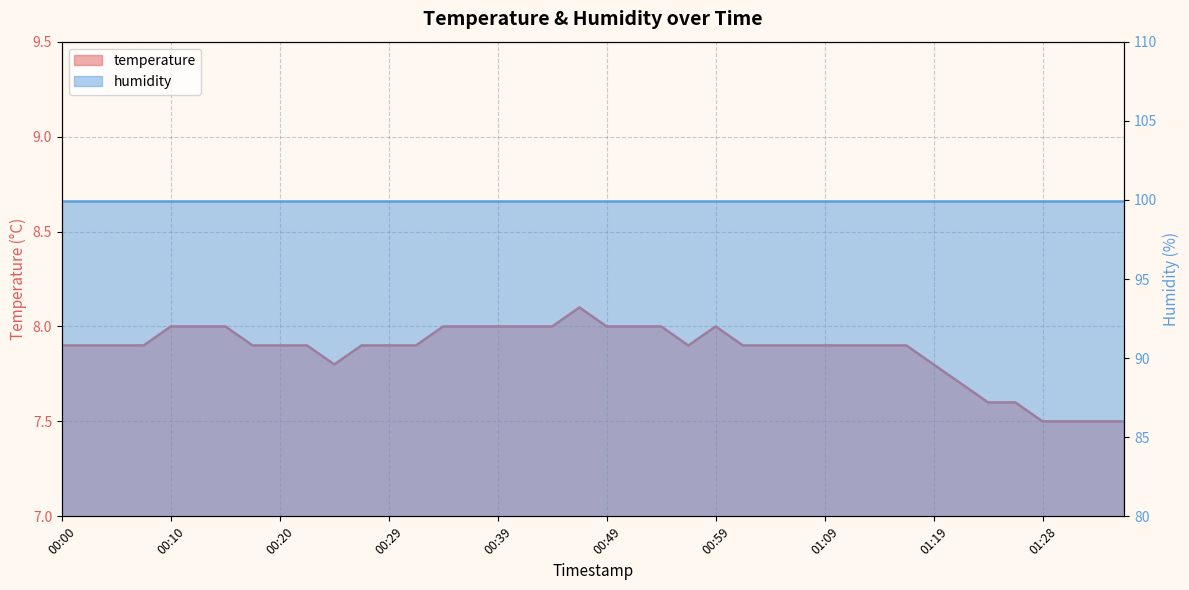

What position from the left is 01:21?

34